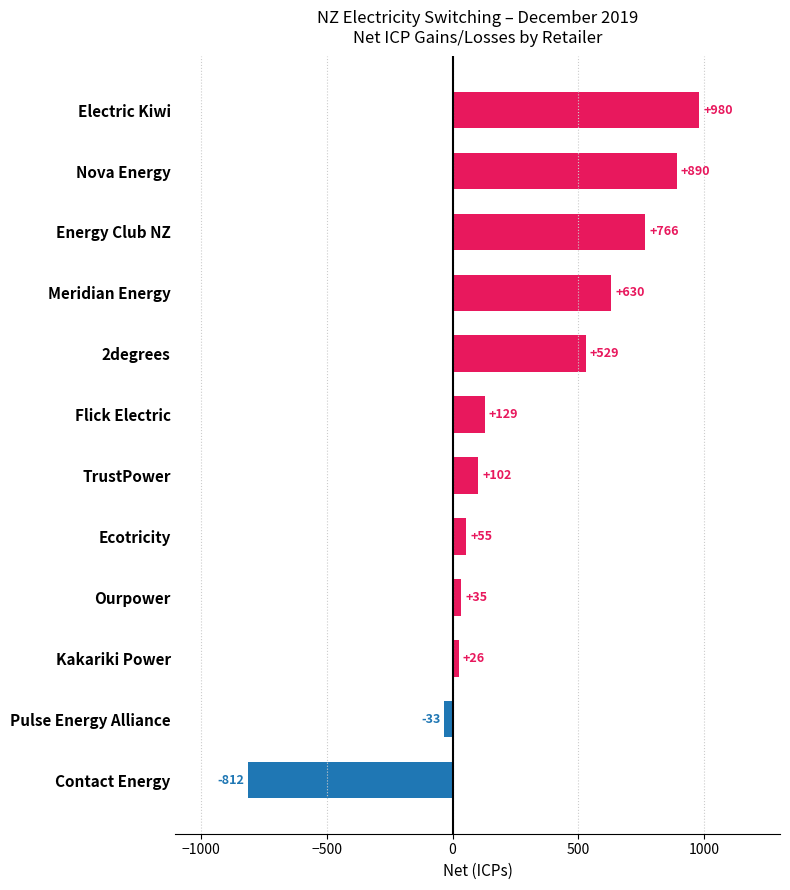

Are the bars grouped side by side (vs. stacked)?

No